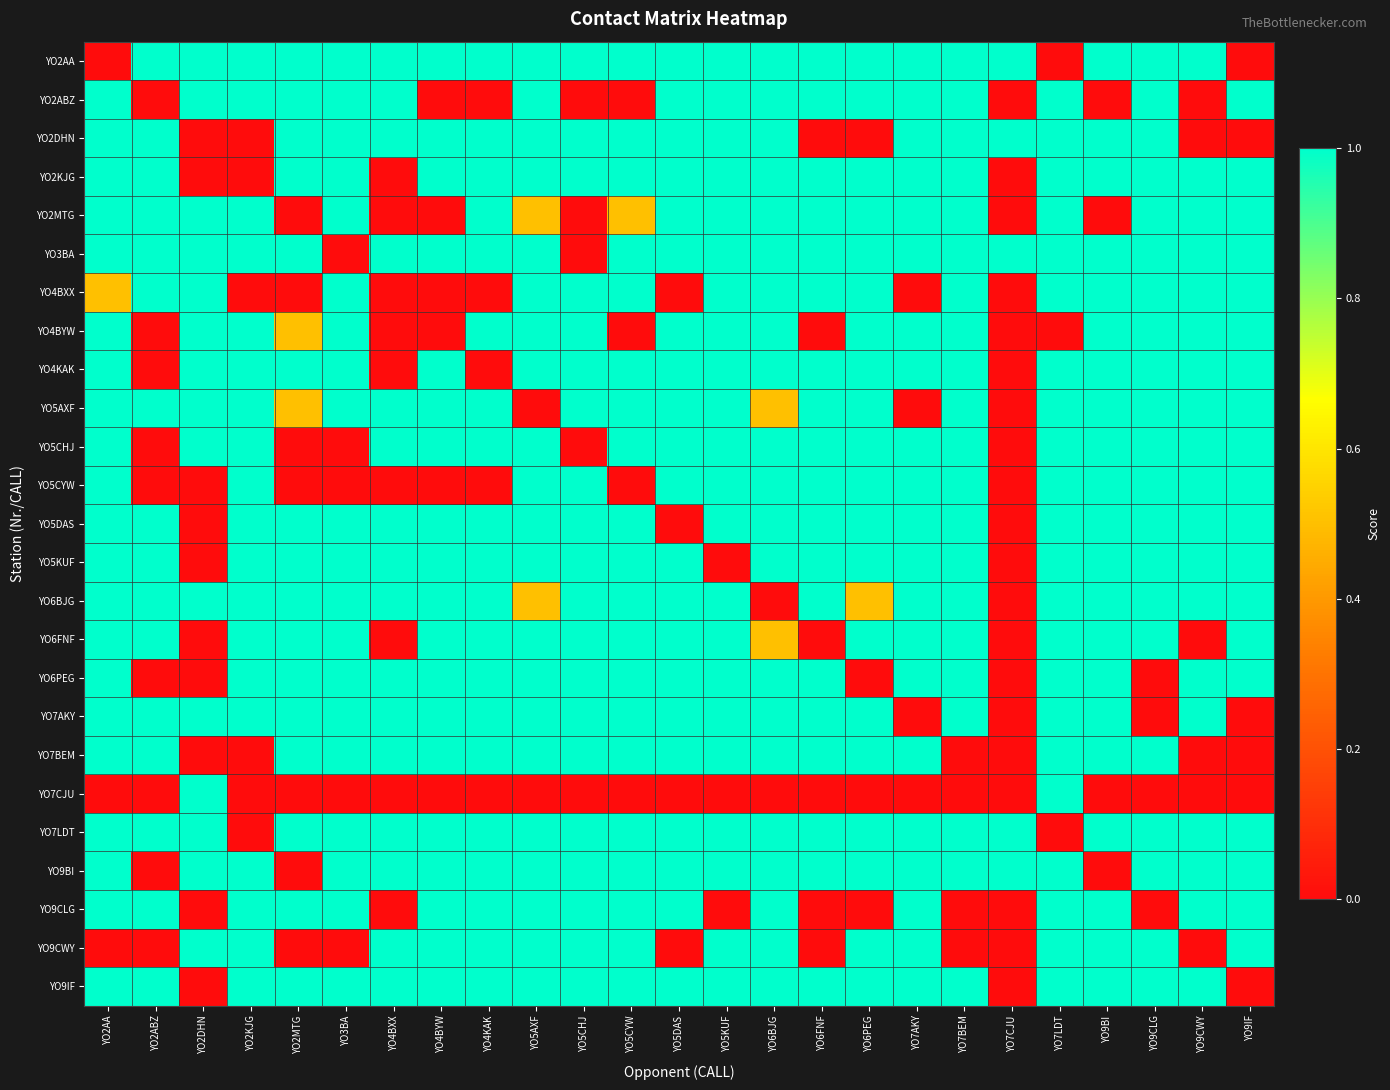

Reading left to right, list all the values displayed in this chart.

YO2AA: YO2AA=0.0	YO2ABZ=1.0	YO2DHN=1.0	YO2KJG=1.0	YO2MTG=1.0	YO3BA=1.0	YO4BXX=1.0	YO4BYW=1.0	YO4KAK=1.0	YO5AXF=1.0	YO5CHJ=1.0	YO5CYW=1.0	YO5DAS=1.0	YO5KUF=1.0	YO6BJG=1.0	YO6FNF=1.0	YO6PEG=1.0	YO7AKY=1.0	YO7BEM=1.0	YO7CJU=1.0	YO7LDT=0.0	YO9BI=1.0	YO9CLG=1.0	YO9CWY=1.0	YO9IF=0.0
YO2ABZ: YO2AA=1.0	YO2ABZ=0.0	YO2DHN=1.0	YO2KJG=1.0	YO2MTG=1.0	YO3BA=1.0	YO4BXX=1.0	YO4BYW=0.0	YO4KAK=0.0	YO5AXF=1.0	YO5CHJ=0.0	YO5CYW=0.0	YO5DAS=1.0	YO5KUF=1.0	YO6BJG=1.0	YO6FNF=1.0	YO6PEG=1.0	YO7AKY=1.0	YO7BEM=1.0	YO7CJU=0.0	YO7LDT=1.0	YO9BI=0.0	YO9CLG=1.0	YO9CWY=0.0	YO9IF=1.0
YO2DHN: YO2AA=1.0	YO2ABZ=1.0	YO2DHN=0.0	YO2KJG=0.0	YO2MTG=1.0	YO3BA=1.0	YO4BXX=1.0	YO4BYW=1.0	YO4KAK=1.0	YO5AXF=1.0	YO5CHJ=1.0	YO5CYW=1.0	YO5DAS=1.0	YO5KUF=1.0	YO6BJG=1.0	YO6FNF=0.0	YO6PEG=0.0	YO7AKY=1.0	YO7BEM=1.0	YO7CJU=1.0	YO7LDT=1.0	YO9BI=1.0	YO9CLG=1.0	YO9CWY=0.0	YO9IF=0.0
YO2KJG: YO2AA=1.0	YO2ABZ=1.0	YO2DHN=0.0	YO2KJG=0.0	YO2MTG=1.0	YO3BA=1.0	YO4BXX=0.0	YO4BYW=1.0	YO4KAK=1.0	YO5AXF=1.0	YO5CHJ=1.0	YO5CYW=1.0	YO5DAS=1.0	YO5KUF=1.0	YO6BJG=1.0	YO6FNF=1.0	YO6PEG=1.0	YO7AKY=1.0	YO7BEM=1.0	YO7CJU=0.0	YO7LDT=1.0	YO9BI=1.0	YO9CLG=1.0	YO9CWY=1.0	YO9IF=1.0
YO2MTG: YO2AA=1.0	YO2ABZ=1.0	YO2DHN=1.0	YO2KJG=1.0	YO2MTG=0.0	YO3BA=1.0	YO4BXX=0.0	YO4BYW=0.0	YO4KAK=1.0	YO5AXF=0.5	YO5CHJ=0.0	YO5CYW=0.5	YO5DAS=1.0	YO5KUF=1.0	YO6BJG=1.0	YO6FNF=1.0	YO6PEG=1.0	YO7AKY=1.0	YO7BEM=1.0	YO7CJU=0.0	YO7LDT=1.0	YO9BI=0.0	YO9CLG=1.0	YO9CWY=1.0	YO9IF=1.0
YO3BA: YO2AA=1.0	YO2ABZ=1.0	YO2DHN=1.0	YO2KJG=1.0	YO2MTG=1.0	YO3BA=0.0	YO4BXX=1.0	YO4BYW=1.0	YO4KAK=1.0	YO5AXF=1.0	YO5CHJ=0.0	YO5CYW=1.0	YO5DAS=1.0	YO5KUF=1.0	YO6BJG=1.0	YO6FNF=1.0	YO6PEG=1.0	YO7AKY=1.0	YO7BEM=1.0	YO7CJU=1.0	YO7LDT=1.0	YO9BI=1.0	YO9CLG=1.0	YO9CWY=1.0	YO9IF=1.0
YO4BXX: YO2AA=0.5	YO2ABZ=1.0	YO2DHN=1.0	YO2KJG=0.0	YO2MTG=0.0	YO3BA=1.0	YO4BXX=0.0	YO4BYW=0.0	YO4KAK=0.0	YO5AXF=1.0	YO5CHJ=1.0	YO5CYW=1.0	YO5DAS=0.0	YO5KUF=1.0	YO6BJG=1.0	YO6FNF=1.0	YO6PEG=1.0	YO7AKY=0.0	YO7BEM=1.0	YO7CJU=0.0	YO7LDT=1.0	YO9BI=1.0	YO9CLG=1.0	YO9CWY=1.0	YO9IF=1.0
YO4BYW: YO2AA=1.0	YO2ABZ=0.0	YO2DHN=1.0	YO2KJG=1.0	YO2MTG=0.5	YO3BA=1.0	YO4BXX=0.0	YO4BYW=0.0	YO4KAK=1.0	YO5AXF=1.0	YO5CHJ=1.0	YO5CYW=0.0	YO5DAS=1.0	YO5KUF=1.0	YO6BJG=1.0	YO6FNF=0.0	YO6PEG=1.0	YO7AKY=1.0	YO7BEM=1.0	YO7CJU=0.0	YO7LDT=0.0	YO9BI=1.0	YO9CLG=1.0	YO9CWY=1.0	YO9IF=1.0
YO4KAK: YO2AA=1.0	YO2ABZ=0.0	YO2DHN=1.0	YO2KJG=1.0	YO2MTG=1.0	YO3BA=1.0	YO4BXX=0.0	YO4BYW=1.0	YO4KAK=0.0	YO5AXF=1.0	YO5CHJ=1.0	YO5CYW=1.0	YO5DAS=1.0	YO5KUF=1.0	YO6BJG=1.0	YO6FNF=1.0	YO6PEG=1.0	YO7AKY=1.0	YO7BEM=1.0	YO7CJU=0.0	YO7LDT=1.0	YO9BI=1.0	YO9CLG=1.0	YO9CWY=1.0	YO9IF=1.0
YO5AXF: YO2AA=1.0	YO2ABZ=1.0	YO2DHN=1.0	YO2KJG=1.0	YO2MTG=0.5	YO3BA=1.0	YO4BXX=1.0	YO4BYW=1.0	YO4KAK=1.0	YO5AXF=0.0	YO5CHJ=1.0	YO5CYW=1.0	YO5DAS=1.0	YO5KUF=1.0	YO6BJG=0.5	YO6FNF=1.0	YO6PEG=1.0	YO7AKY=0.0	YO7BEM=1.0	YO7CJU=0.0	YO7LDT=1.0	YO9BI=1.0	YO9CLG=1.0	YO9CWY=1.0	YO9IF=1.0
YO5CHJ: YO2AA=1.0	YO2ABZ=0.0	YO2DHN=1.0	YO2KJG=1.0	YO2MTG=0.0	YO3BA=0.0	YO4BXX=1.0	YO4BYW=1.0	YO4KAK=1.0	YO5AXF=1.0	YO5CHJ=0.0	YO5CYW=1.0	YO5DAS=1.0	YO5KUF=1.0	YO6BJG=1.0	YO6FNF=1.0	YO6PEG=1.0	YO7AKY=1.0	YO7BEM=1.0	YO7CJU=0.0	YO7LDT=1.0	YO9BI=1.0	YO9CLG=1.0	YO9CWY=1.0	YO9IF=1.0
YO5CYW: YO2AA=1.0	YO2ABZ=0.0	YO2DHN=0.0	YO2KJG=1.0	YO2MTG=0.0	YO3BA=0.0	YO4BXX=0.0	YO4BYW=0.0	YO4KAK=0.0	YO5AXF=1.0	YO5CHJ=1.0	YO5CYW=0.0	YO5DAS=1.0	YO5KUF=1.0	YO6BJG=1.0	YO6FNF=1.0	YO6PEG=1.0	YO7AKY=1.0	YO7BEM=1.0	YO7CJU=0.0	YO7LDT=1.0	YO9BI=1.0	YO9CLG=1.0	YO9CWY=1.0	YO9IF=1.0
YO5DAS: YO2AA=1.0	YO2ABZ=1.0	YO2DHN=0.0	YO2KJG=1.0	YO2MTG=1.0	YO3BA=1.0	YO4BXX=1.0	YO4BYW=1.0	YO4KAK=1.0	YO5AXF=1.0	YO5CHJ=1.0	YO5CYW=1.0	YO5DAS=0.0	YO5KUF=1.0	YO6BJG=1.0	YO6FNF=1.0	YO6PEG=1.0	YO7AKY=1.0	YO7BEM=1.0	YO7CJU=0.0	YO7LDT=1.0	YO9BI=1.0	YO9CLG=1.0	YO9CWY=1.0	YO9IF=1.0
YO5KUF: YO2AA=1.0	YO2ABZ=1.0	YO2DHN=0.0	YO2KJG=1.0	YO2MTG=1.0	YO3BA=1.0	YO4BXX=1.0	YO4BYW=1.0	YO4KAK=1.0	YO5AXF=1.0	YO5CHJ=1.0	YO5CYW=1.0	YO5DAS=1.0	YO5KUF=0.0	YO6BJG=1.0	YO6FNF=1.0	YO6PEG=1.0	YO7AKY=1.0	YO7BEM=1.0	YO7CJU=0.0	YO7LDT=1.0	YO9BI=1.0	YO9CLG=1.0	YO9CWY=1.0	YO9IF=1.0
YO6BJG: YO2AA=1.0	YO2ABZ=1.0	YO2DHN=1.0	YO2KJG=1.0	YO2MTG=1.0	YO3BA=1.0	YO4BXX=1.0	YO4BYW=1.0	YO4KAK=1.0	YO5AXF=0.5	YO5CHJ=1.0	YO5CYW=1.0	YO5DAS=1.0	YO5KUF=1.0	YO6BJG=0.0	YO6FNF=1.0	YO6PEG=0.5	YO7AKY=1.0	YO7BEM=1.0	YO7CJU=0.0	YO7LDT=1.0	YO9BI=1.0	YO9CLG=1.0	YO9CWY=1.0	YO9IF=1.0
YO6FNF: YO2AA=1.0	YO2ABZ=1.0	YO2DHN=0.0	YO2KJG=1.0	YO2MTG=1.0	YO3BA=1.0	YO4BXX=0.0	YO4BYW=1.0	YO4KAK=1.0	YO5AXF=1.0	YO5CHJ=1.0	YO5CYW=1.0	YO5DAS=1.0	YO5KUF=1.0	YO6BJG=0.5	YO6FNF=0.0	YO6PEG=1.0	YO7AKY=1.0	YO7BEM=1.0	YO7CJU=0.0	YO7LDT=1.0	YO9BI=1.0	YO9CLG=1.0	YO9CWY=0.0	YO9IF=1.0
YO6PEG: YO2AA=1.0	YO2ABZ=0.0	YO2DHN=0.0	YO2KJG=1.0	YO2MTG=1.0	YO3BA=1.0	YO4BXX=1.0	YO4BYW=1.0	YO4KAK=1.0	YO5AXF=1.0	YO5CHJ=1.0	YO5CYW=1.0	YO5DAS=1.0	YO5KUF=1.0	YO6BJG=1.0	YO6FNF=1.0	YO6PEG=0.0	YO7AKY=1.0	YO7BEM=1.0	YO7CJU=0.0	YO7LDT=1.0	YO9BI=1.0	YO9CLG=0.0	YO9CWY=1.0	YO9IF=1.0
YO7AKY: YO2AA=1.0	YO2ABZ=1.0	YO2DHN=1.0	YO2KJG=1.0	YO2MTG=1.0	YO3BA=1.0	YO4BXX=1.0	YO4BYW=1.0	YO4KAK=1.0	YO5AXF=1.0	YO5CHJ=1.0	YO5CYW=1.0	YO5DAS=1.0	YO5KUF=1.0	YO6BJG=1.0	YO6FNF=1.0	YO6PEG=1.0	YO7AKY=0.0	YO7BEM=1.0	YO7CJU=0.0	YO7LDT=1.0	YO9BI=1.0	YO9CLG=0.0	YO9CWY=1.0	YO9IF=0.0
YO7BEM: YO2AA=1.0	YO2ABZ=1.0	YO2DHN=0.0	YO2KJG=0.0	YO2MTG=1.0	YO3BA=1.0	YO4BXX=1.0	YO4BYW=1.0	YO4KAK=1.0	YO5AXF=1.0	YO5CHJ=1.0	YO5CYW=1.0	YO5DAS=1.0	YO5KUF=1.0	YO6BJG=1.0	YO6FNF=1.0	YO6PEG=1.0	YO7AKY=1.0	YO7BEM=0.0	YO7CJU=0.0	YO7LDT=1.0	YO9BI=1.0	YO9CLG=1.0	YO9CWY=0.0	YO9IF=0.0
YO7CJU: YO2AA=0.0	YO2ABZ=0.0	YO2DHN=1.0	YO2KJG=0.0	YO2MTG=0.0	YO3BA=0.0	YO4BXX=0.0	YO4BYW=0.0	YO4KAK=0.0	YO5AXF=0.0	YO5CHJ=0.0	YO5CYW=0.0	YO5DAS=0.0	YO5KUF=0.0	YO6BJG=0.0	YO6FNF=0.0	YO6PEG=0.0	YO7AKY=0.0	YO7BEM=0.0	YO7CJU=0.0	YO7LDT=1.0	YO9BI=0.0	YO9CLG=0.0	YO9CWY=0.0	YO9IF=0.0
YO7LDT: YO2AA=1.0	YO2ABZ=1.0	YO2DHN=1.0	YO2KJG=0.0	YO2MTG=1.0	YO3BA=1.0	YO4BXX=1.0	YO4BYW=1.0	YO4KAK=1.0	YO5AXF=1.0	YO5CHJ=1.0	YO5CYW=1.0	YO5DAS=1.0	YO5KUF=1.0	YO6BJG=1.0	YO6FNF=1.0	YO6PEG=1.0	YO7AKY=1.0	YO7BEM=1.0	YO7CJU=1.0	YO7LDT=0.0	YO9BI=1.0	YO9CLG=1.0	YO9CWY=1.0	YO9IF=1.0
YO9BI: YO2AA=1.0	YO2ABZ=0.0	YO2DHN=1.0	YO2KJG=1.0	YO2MTG=0.0	YO3BA=1.0	YO4BXX=1.0	YO4BYW=1.0	YO4KAK=1.0	YO5AXF=1.0	YO5CHJ=1.0	YO5CYW=1.0	YO5DAS=1.0	YO5KUF=1.0	YO6BJG=1.0	YO6FNF=1.0	YO6PEG=1.0	YO7AKY=1.0	YO7BEM=1.0	YO7CJU=1.0	YO7LDT=1.0	YO9BI=0.0	YO9CLG=1.0	YO9CWY=1.0	YO9IF=1.0
YO9CLG: YO2AA=1.0	YO2ABZ=1.0	YO2DHN=0.0	YO2KJG=1.0	YO2MTG=1.0	YO3BA=1.0	YO4BXX=0.0	YO4BYW=1.0	YO4KAK=1.0	YO5AXF=1.0	YO5CHJ=1.0	YO5CYW=1.0	YO5DAS=1.0	YO5KUF=0.0	YO6BJG=1.0	YO6FNF=0.0	YO6PEG=0.0	YO7AKY=1.0	YO7BEM=0.0	YO7CJU=0.0	YO7LDT=1.0	YO9BI=1.0	YO9CLG=0.0	YO9CWY=1.0	YO9IF=1.0
YO9CWY: YO2AA=0.0	YO2ABZ=0.0	YO2DHN=1.0	YO2KJG=1.0	YO2MTG=0.0	YO3BA=0.0	YO4BXX=1.0	YO4BYW=1.0	YO4KAK=1.0	YO5AXF=1.0	YO5CHJ=1.0	YO5CYW=1.0	YO5DAS=0.0	YO5KUF=1.0	YO6BJG=1.0	YO6FNF=0.0	YO6PEG=1.0	YO7AKY=1.0	YO7BEM=0.0	YO7CJU=0.0	YO7LDT=1.0	YO9BI=1.0	YO9CLG=1.0	YO9CWY=0.0	YO9IF=1.0
YO9IF: YO2AA=1.0	YO2ABZ=1.0	YO2DHN=0.0	YO2KJG=1.0	YO2MTG=1.0	YO3BA=1.0	YO4BXX=1.0	YO4BYW=1.0	YO4KAK=1.0	YO5AXF=1.0	YO5CHJ=1.0	YO5CYW=1.0	YO5DAS=1.0	YO5KUF=1.0	YO6BJG=1.0	YO6FNF=1.0	YO6PEG=1.0	YO7AKY=1.0	YO7BEM=1.0	YO7CJU=0.0	YO7LDT=1.0	YO9BI=1.0	YO9CLG=1.0	YO9CWY=1.0	YO9IF=0.0